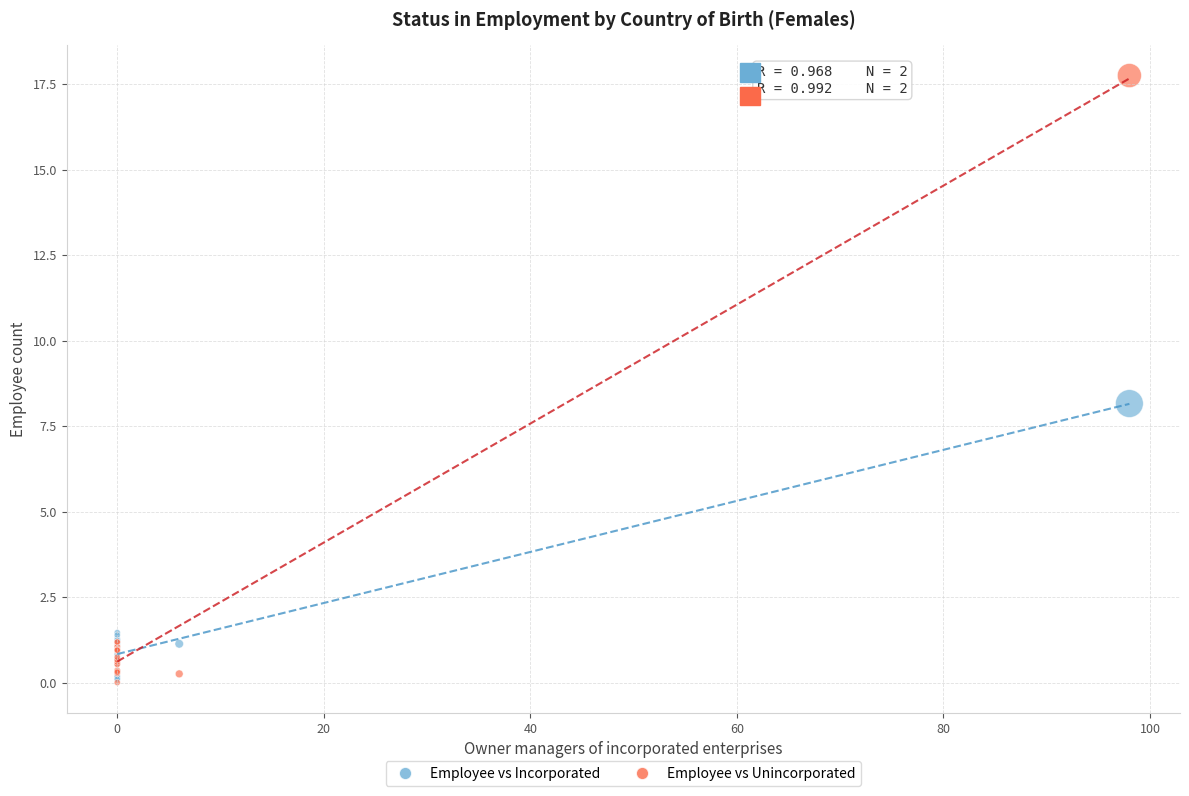

What are all the series names shown in the legend?

Employee vs Incorporated, Employee vs Unincorporated